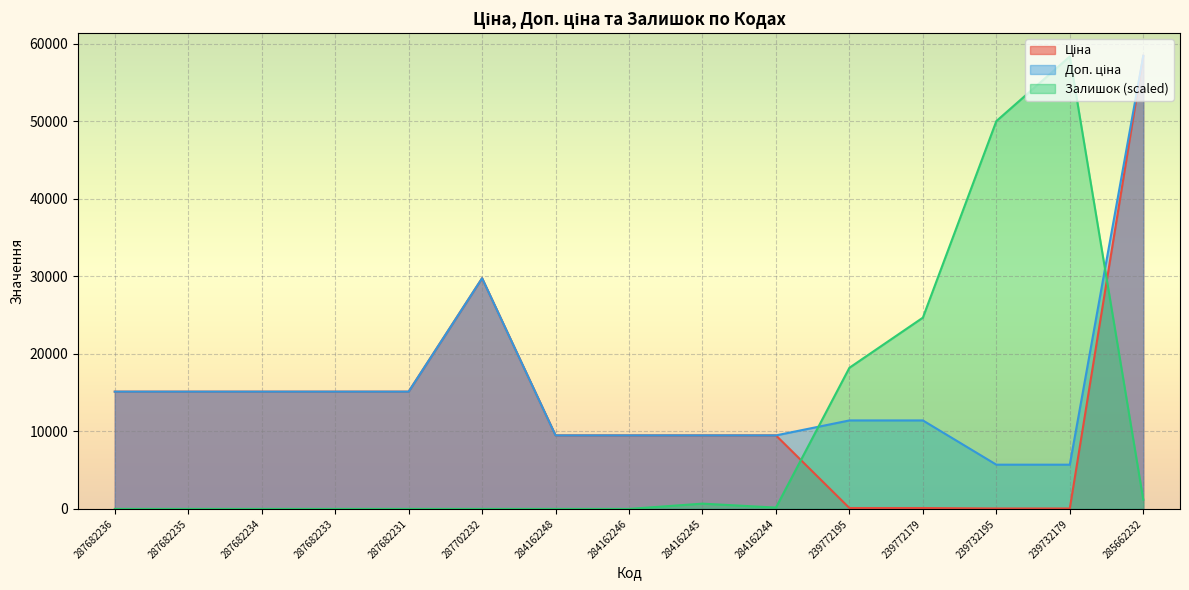

Which series ends up on top after the final intersection of Залишок and Ціна?

Ціна